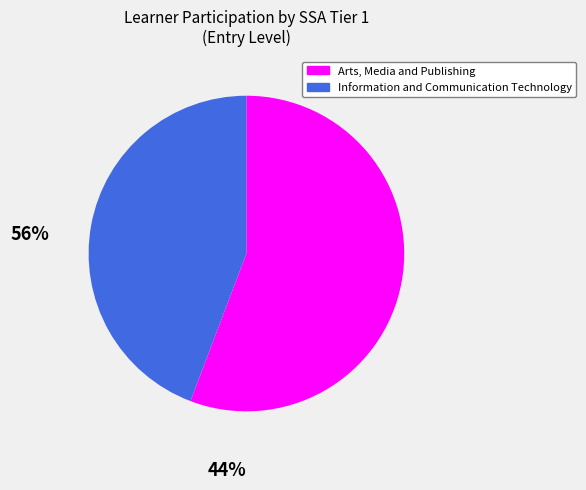

Is there any slice that represents more than half of the pie?

Yes